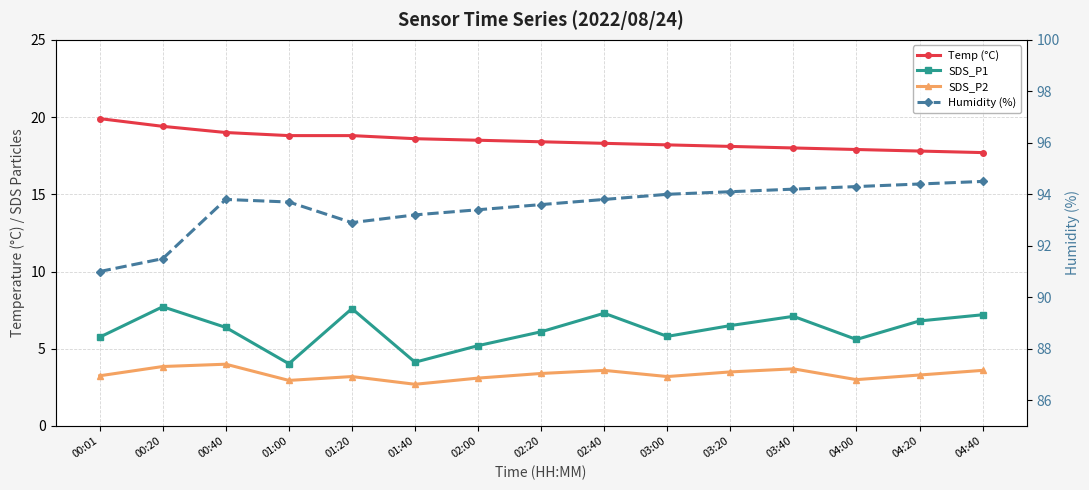

What is the label of the 11th point from the right?

01:20